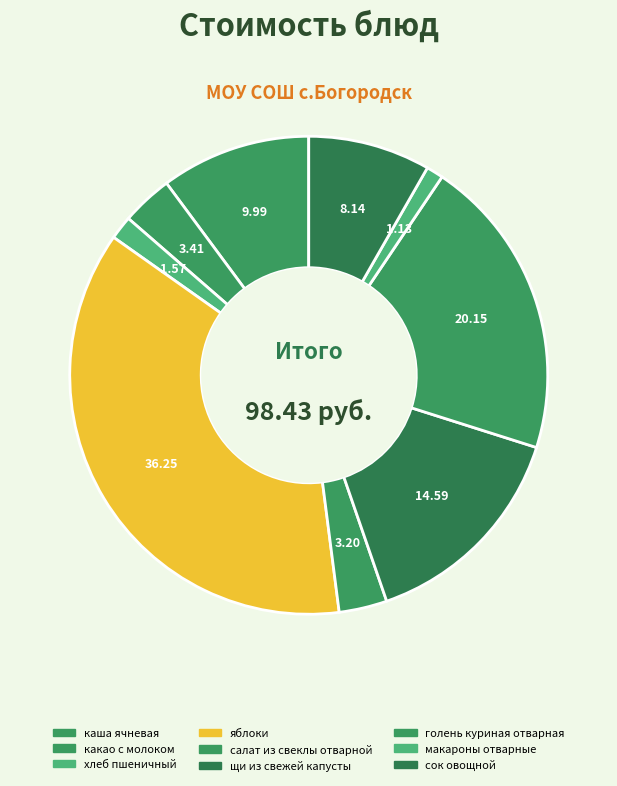

Which category has the biggest portion of the pie?

яблоки